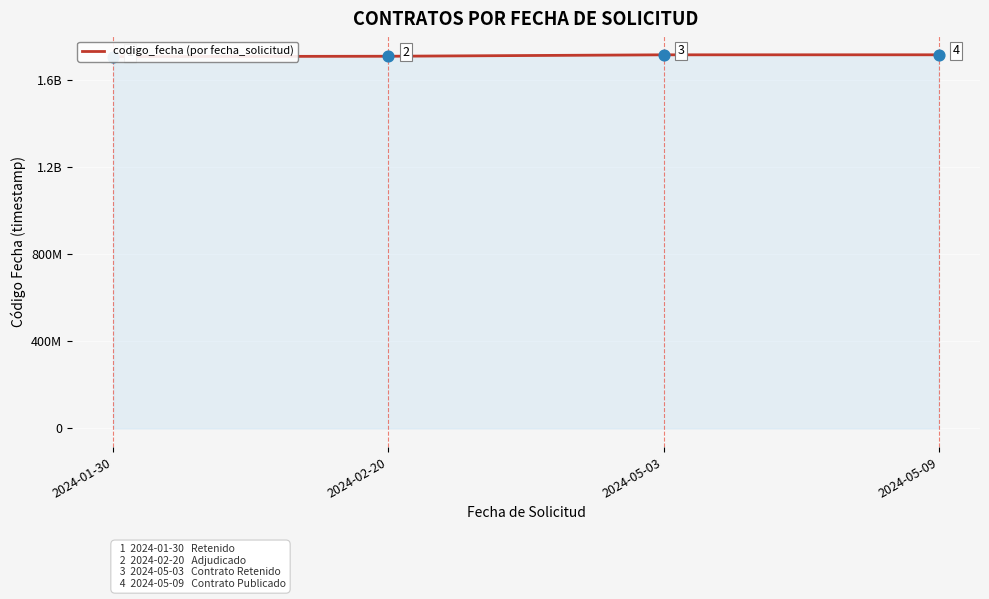

What is the change in value from 2024-01-30 to 2024-05-09?

+8231188